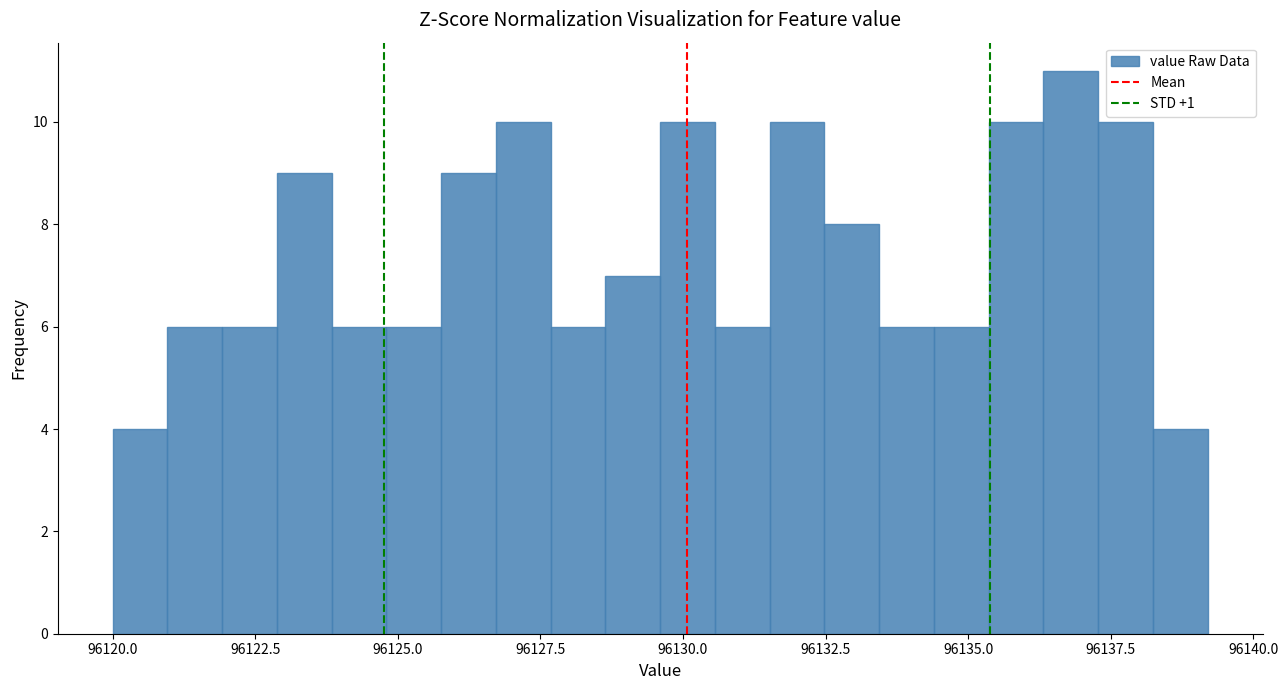

Read against the x-axis, roughly where is the centre of the tallest bar?

96137.0